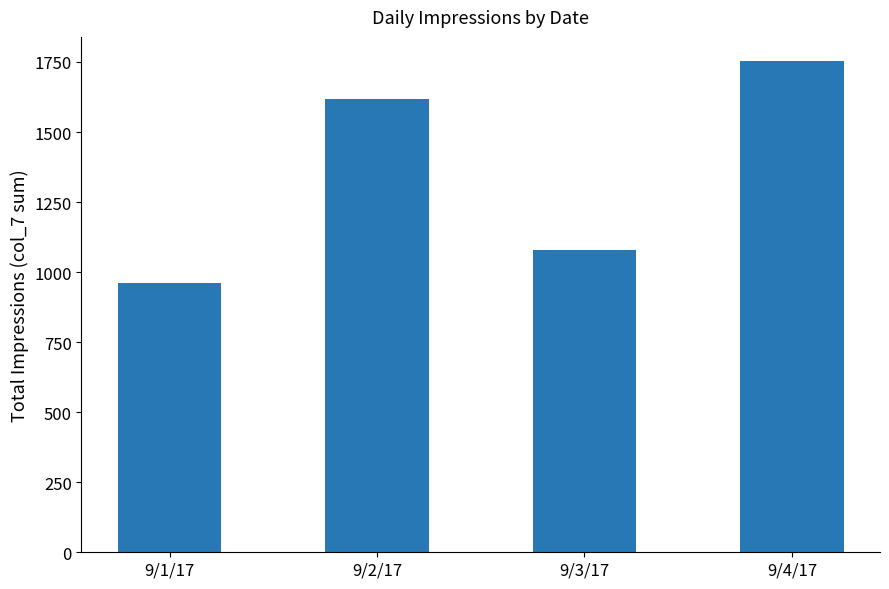

What value does the data have at 9/2/17, to the nearest 100?

1600